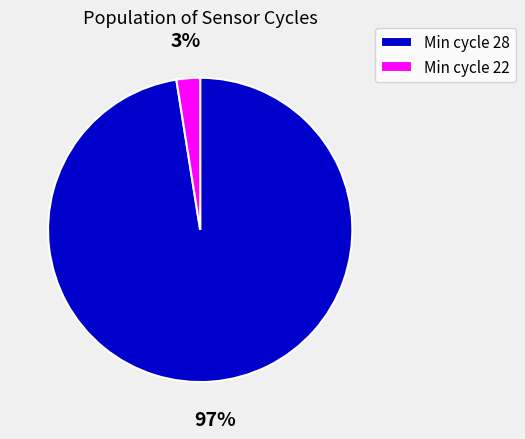

Between Min cycle 28 and Min cycle 22, which is larger?

Min cycle 28